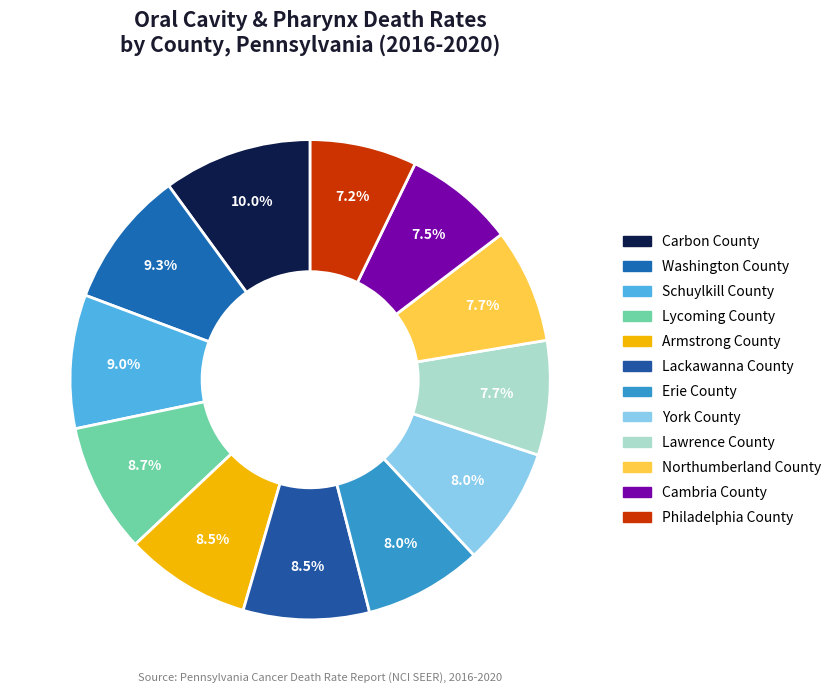

Is Washington County the majority of the pie?

No